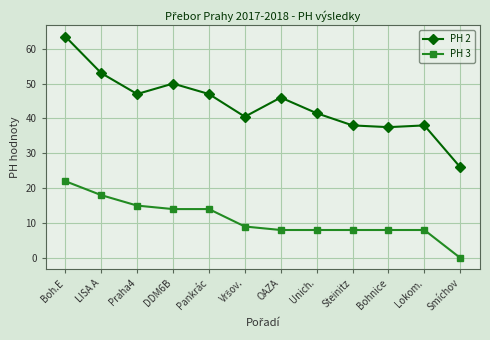

How many positive values does the PH 3 series have?

11